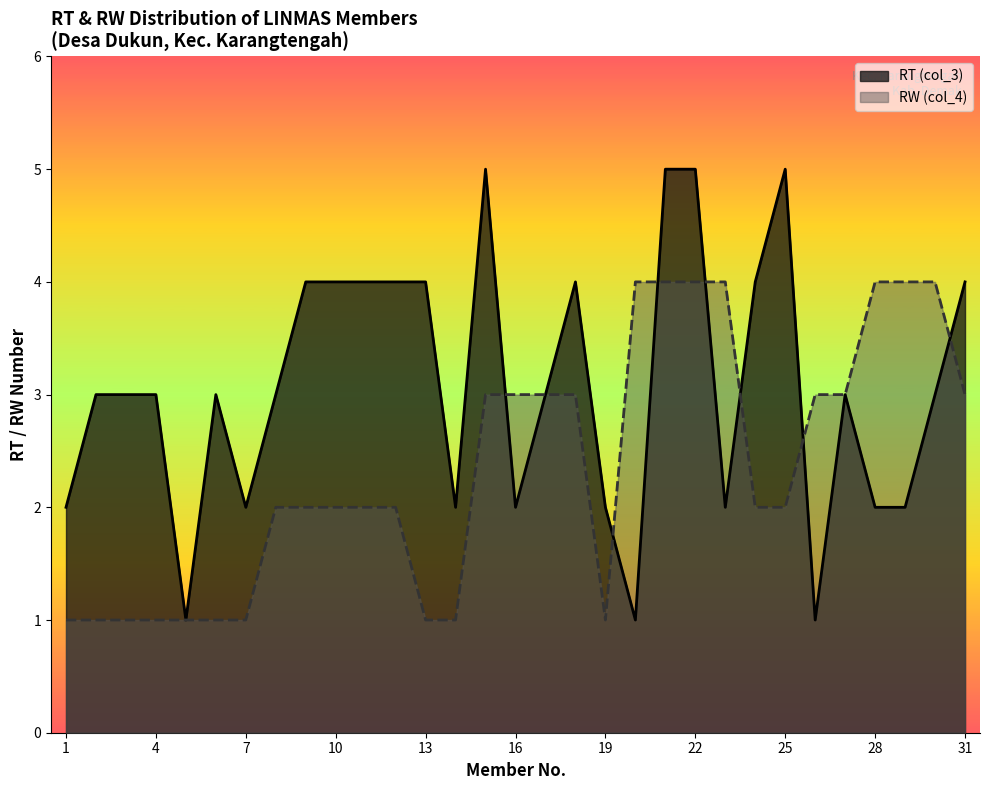

Reading left to right, what are all the values shown in this chart?

RT (col_3): 1=2	2=3	3=3	4=3	5=1	6=3	7=2	8=3	9=4	10=4	11=4	12=4	13=4	14=2	15=5	16=2	17=3	18=4	19=2	20=1	21=5	22=5	23=2	24=4	25=5	26=1	27=3	28=2	29=2	30=3	31=4
RW (col_4): 1=1	2=1	3=1	4=1	5=1	6=1	7=1	8=2	9=2	10=2	11=2	12=2	13=1	14=1	15=3	16=3	17=3	18=3	19=1	20=4	21=4	22=4	23=4	24=2	25=2	26=3	27=3	28=4	29=4	30=4	31=3